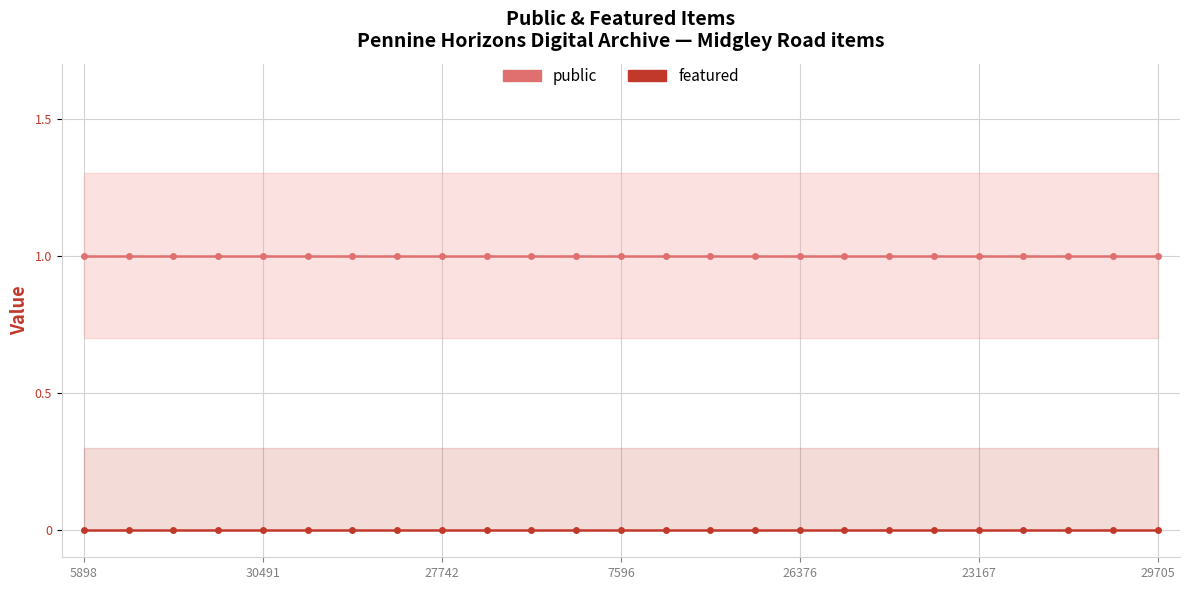

At 17, list the series in order from smallest to largest.

featured, public